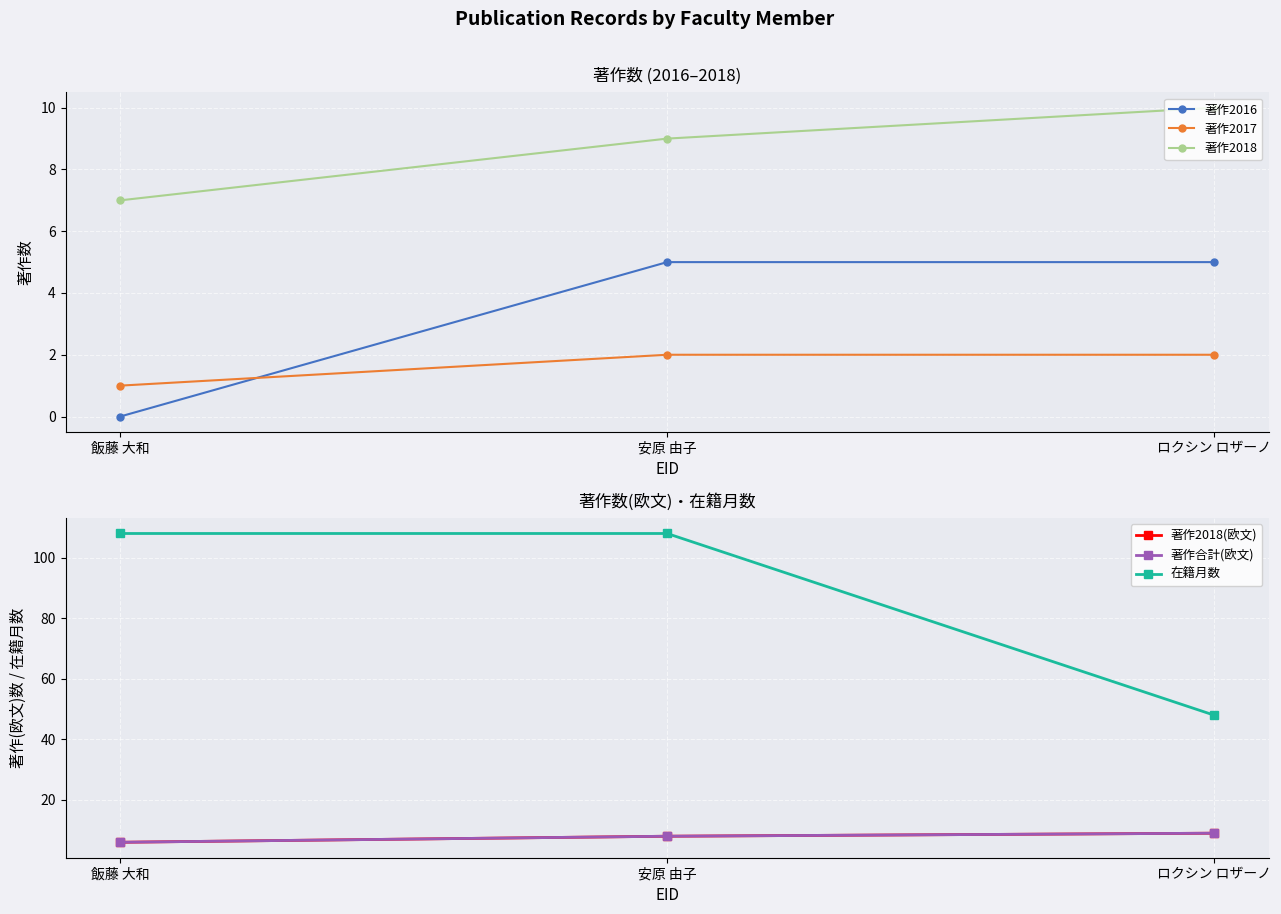

What is the sum of all 在籍月数 values?

264